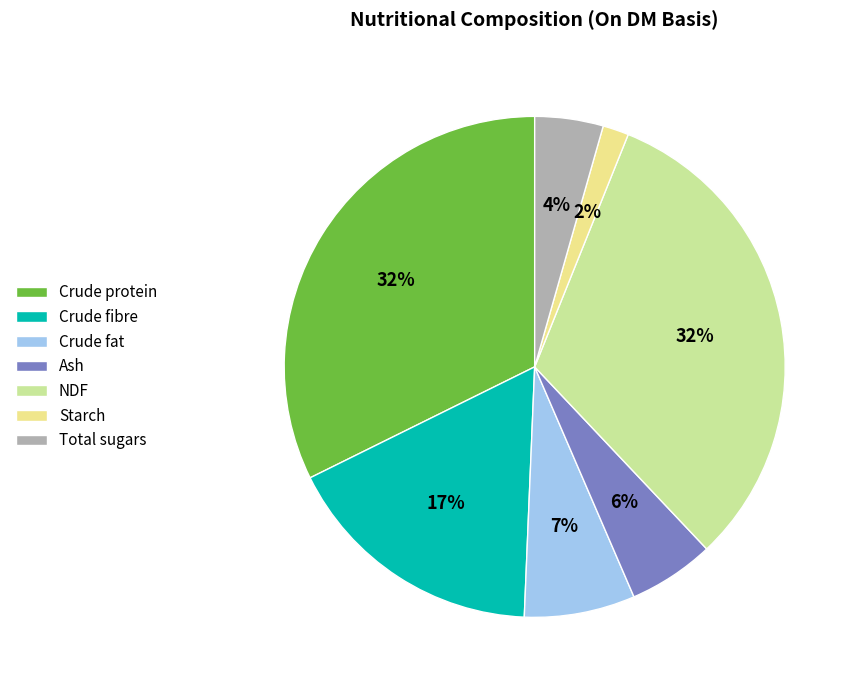

To the nearest percent, what is the average slice percentage?

14%